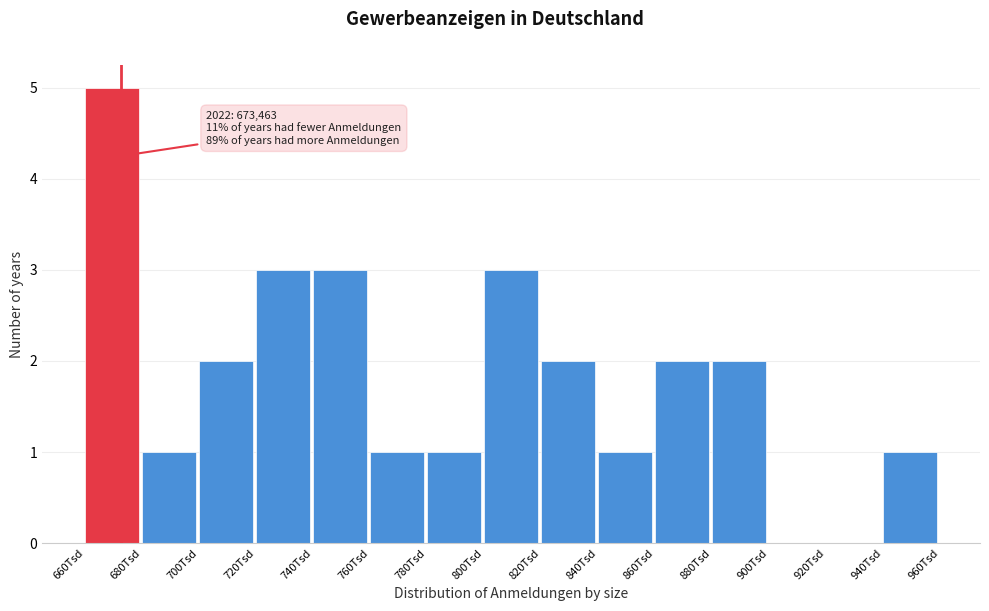

Reading left to right, extract all data points from this chart.

660Tsd=5	680Tsd=1	700Tsd=2	720Tsd=3	740Tsd=3	760Tsd=1	780Tsd=1	800Tsd=3	820Tsd=2	840Tsd=1	860Tsd=2	880Tsd=2	900Tsd=0	920Tsd=0	940Tsd=1